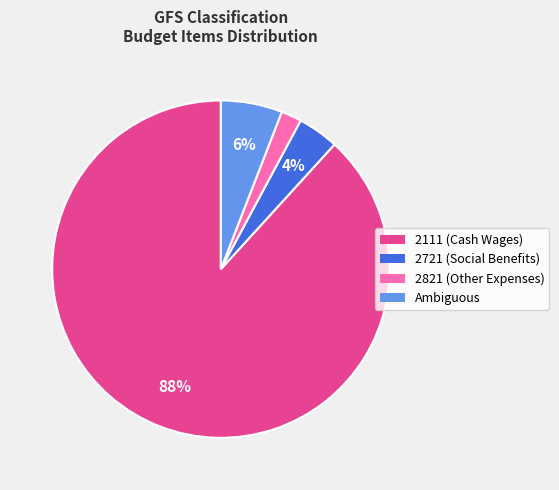

To the nearest percent, what is the difference between the largest and smallest slice percentages?

86%